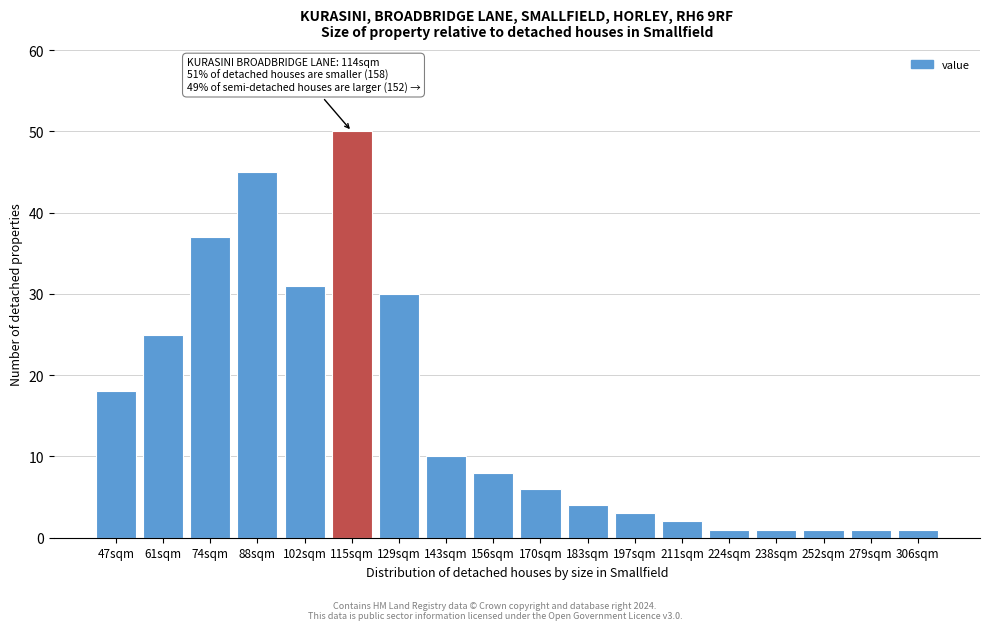

Reading left to right, transcribe all the data shown in this chart.

18	25	37	45	31	50	30	10	8	6	4	3	2	1	1	1	1	1